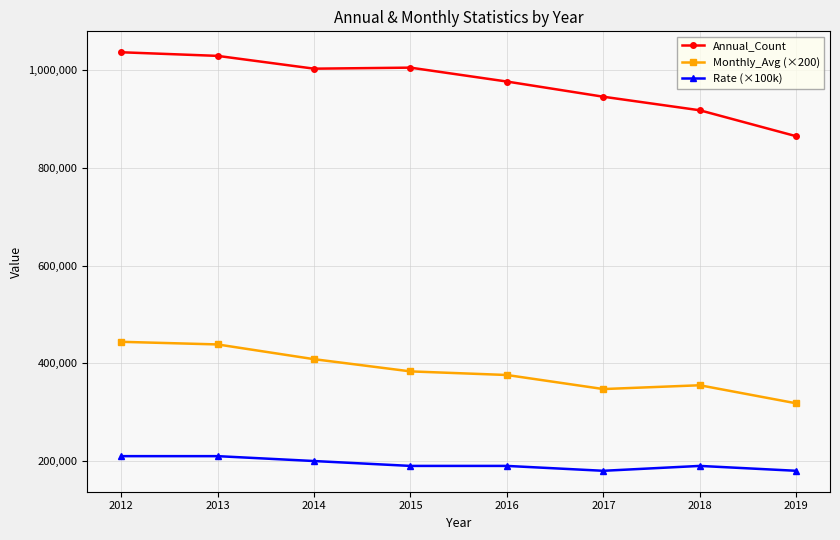

What is the sum of all Monthly_Avg (×200) values?

3072200